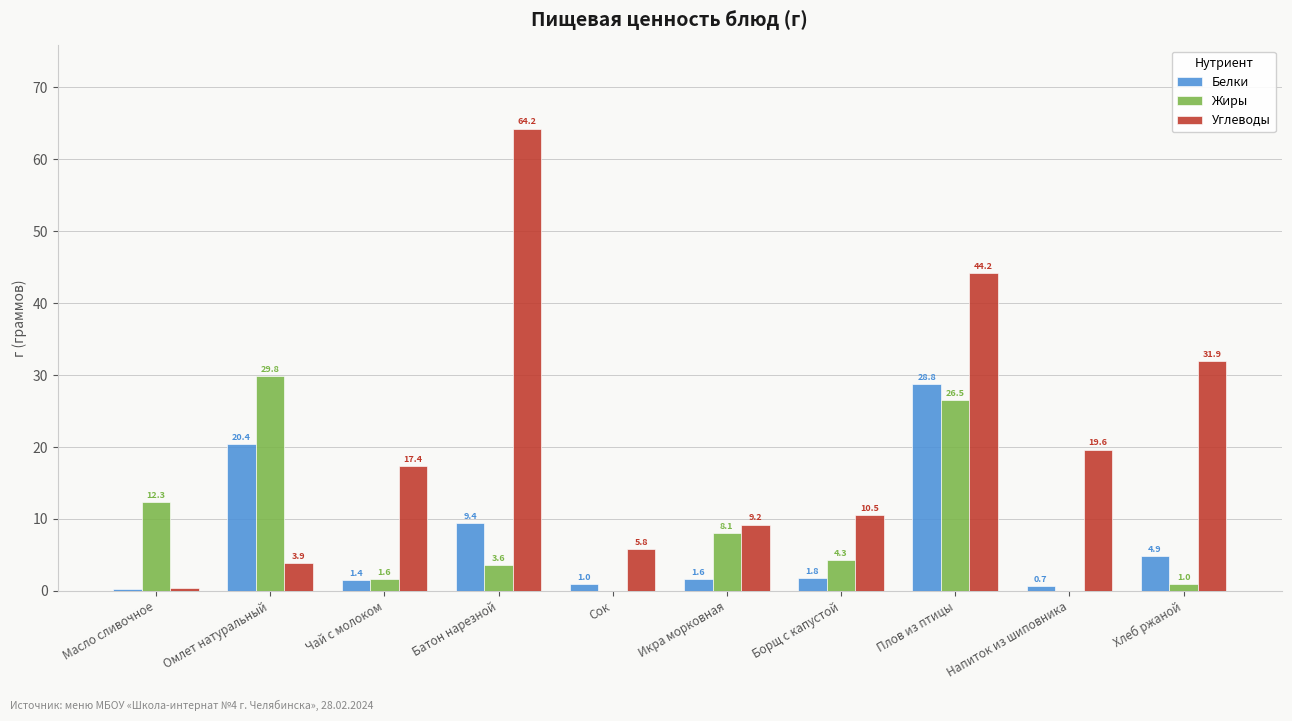

At which label does Жиры first exceed 4?

Масло сливочное